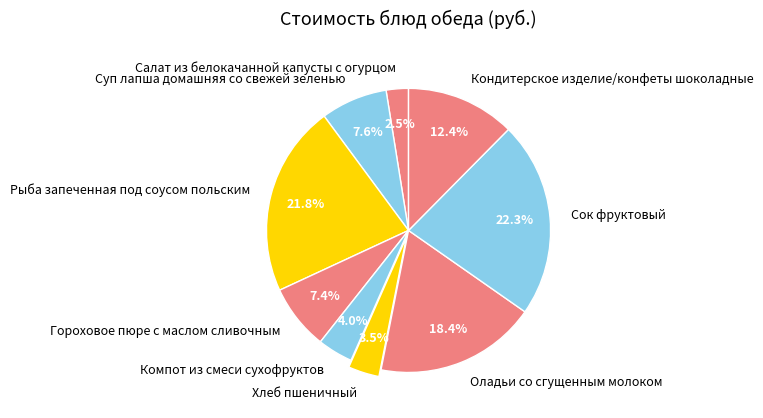

What portion of the pie excludes Хлеб пшеничный?

96.5%